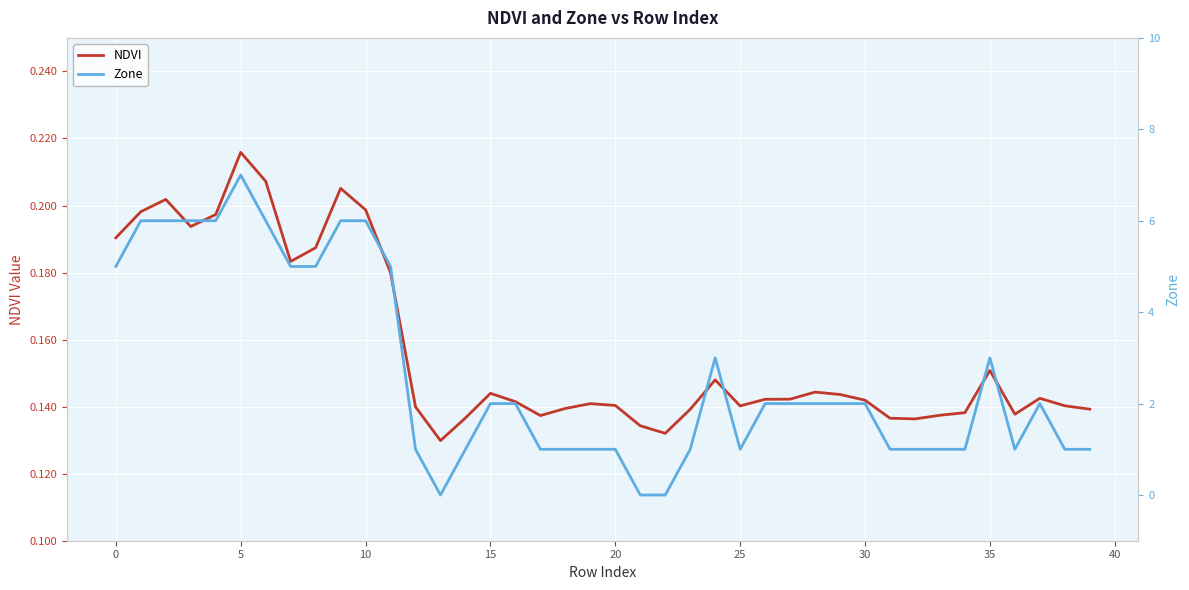

Which category has the highest value in the NDVI series?

5